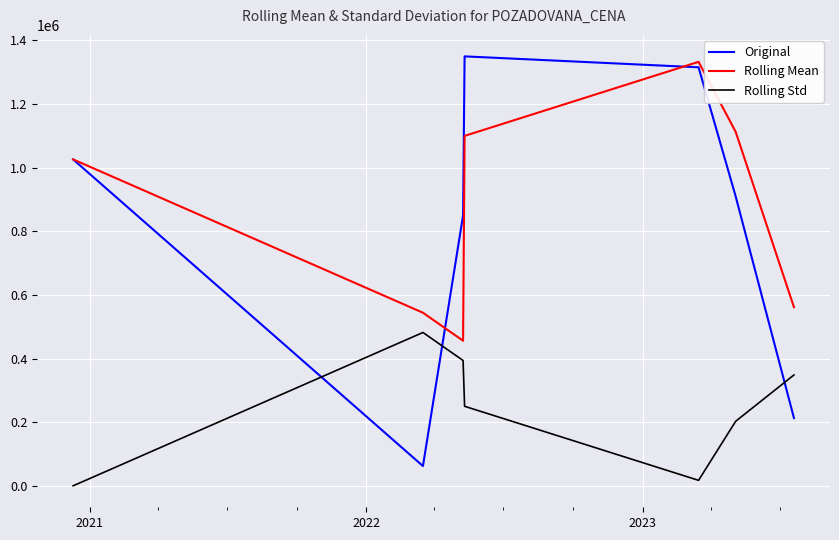

How many interior local peaks does the Rolling Std series have?

1